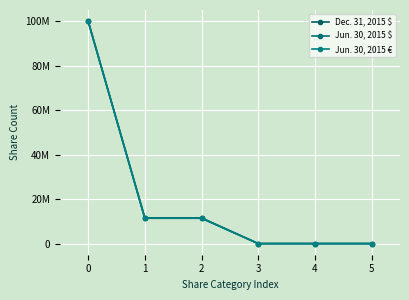

Reading right to left, what are all the values shown in this chart?

Dec. 31, 2015 $: 400	400	400	11558133	11558133	100000000
Jun. 30, 2015 $: 400	400	400	11406916	11406916	100000000
Jun. 30, 2015 €: 400	400	400	11406916	11406916	100000000